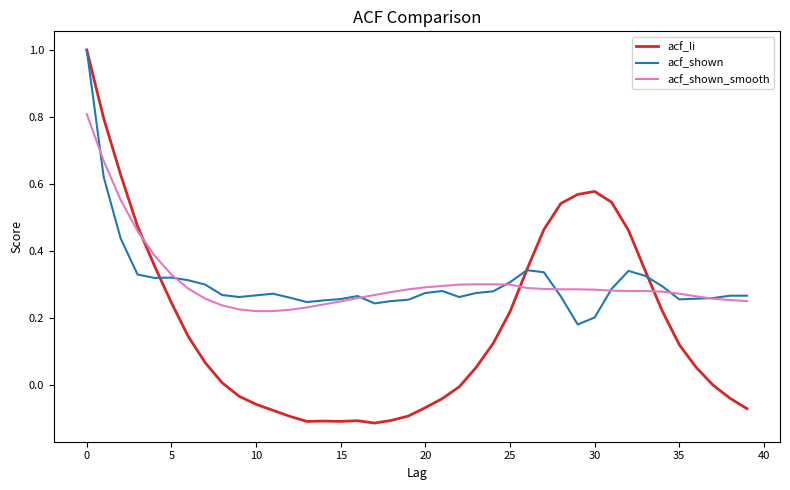

What is the greatest value displayed?

1.0